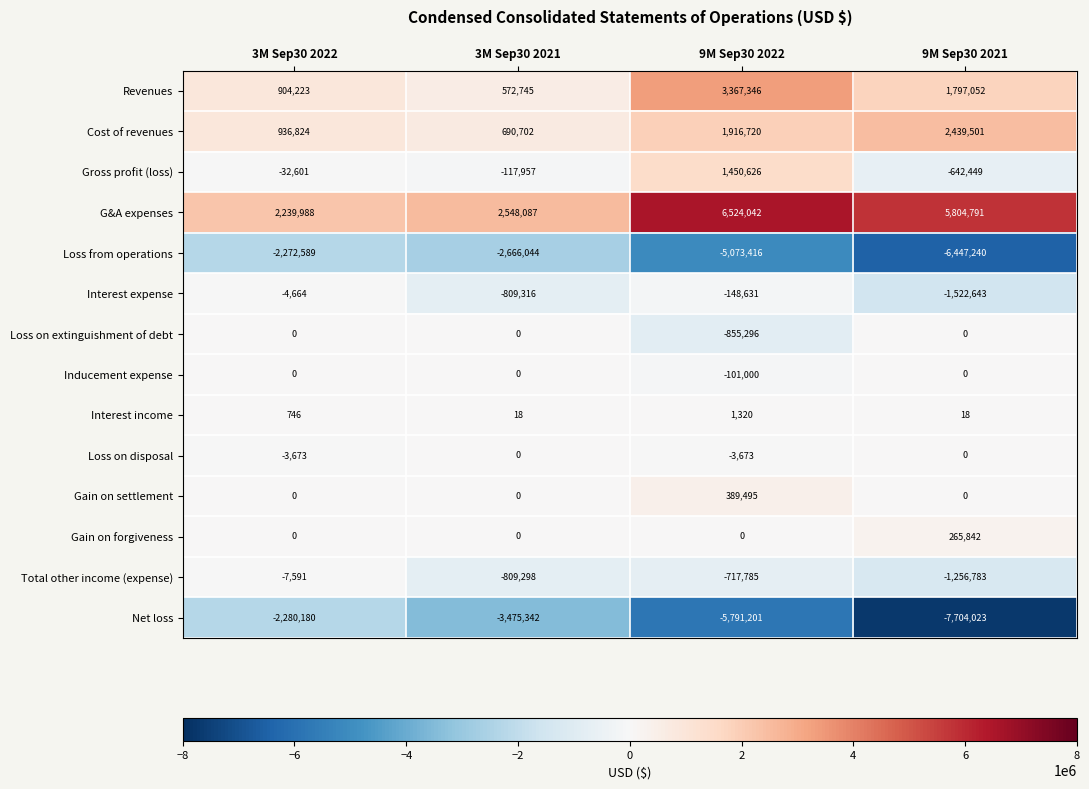

True or false: Gross profit (loss) has a value of -117957 at 3M Sep30 2021.

True